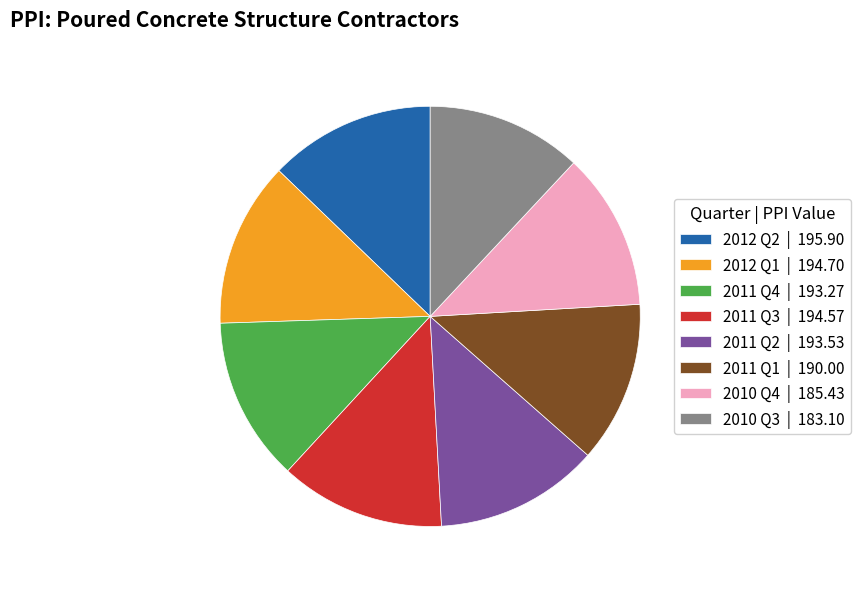

Does any single category account for the majority?

No